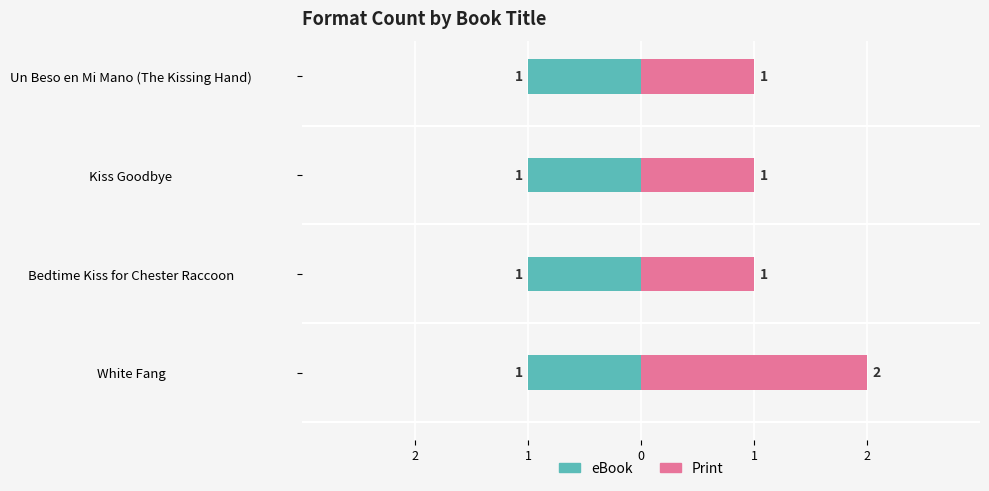

Between 1 and 0, which series saw the biggest shift?

eBook